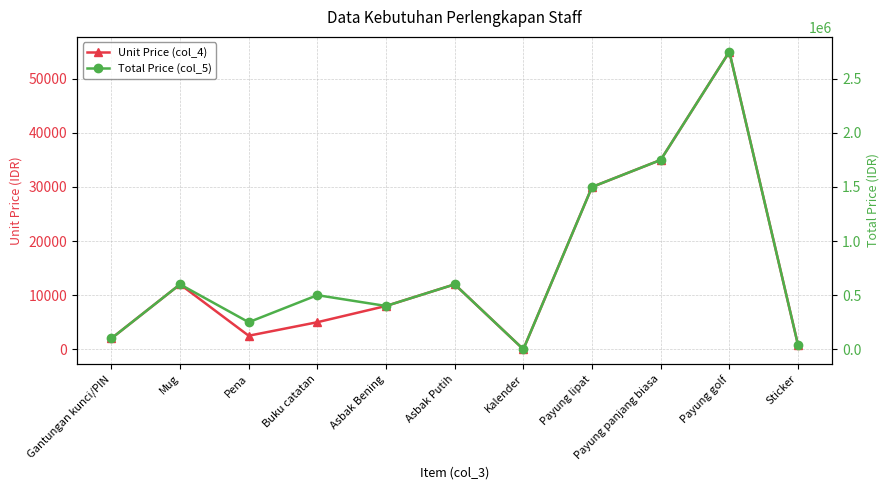

Is it true that Unit Price (col_4) equals 8000 at Asbak Bening?

True